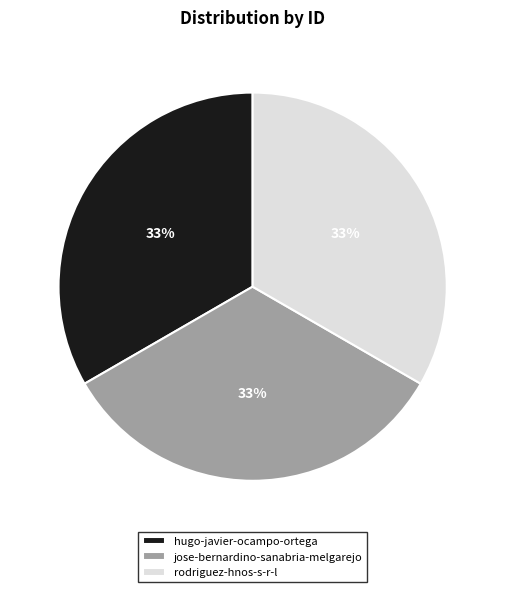

Does jose-bernardino-sanabria-melgarejo represent more than half of the total?

No